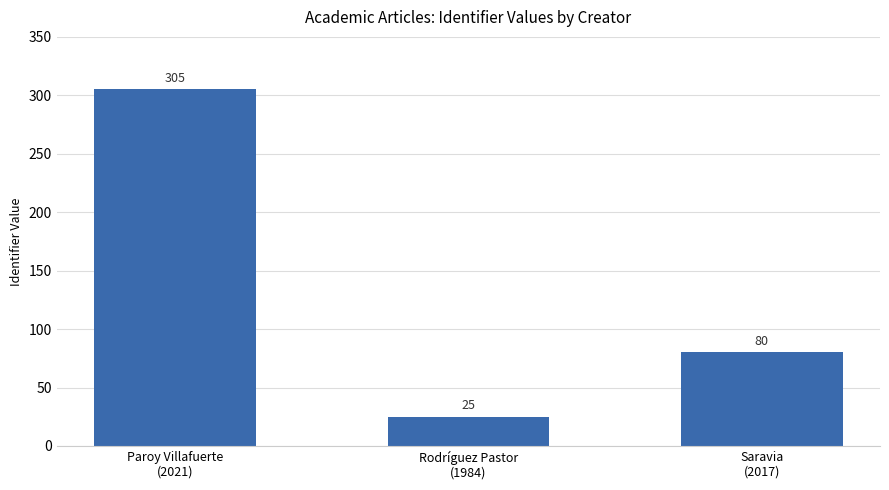

Which has a higher value, Rodríguez Pastor
(1984) or Saravia
(2017)?

Saravia
(2017)